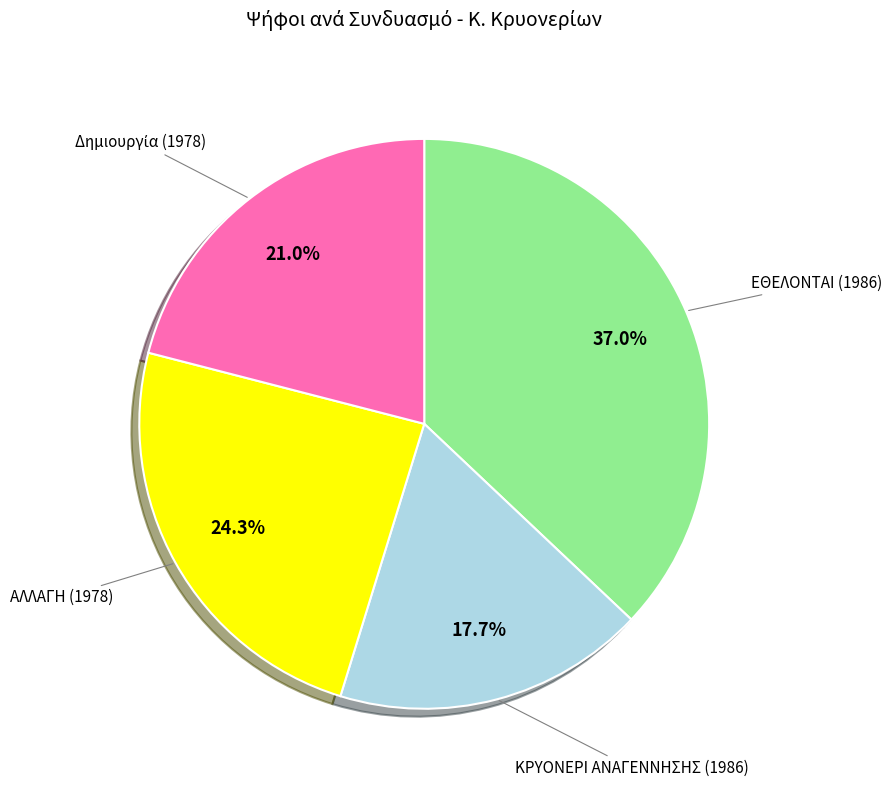

Is there any slice that represents more than half of the pie?

No